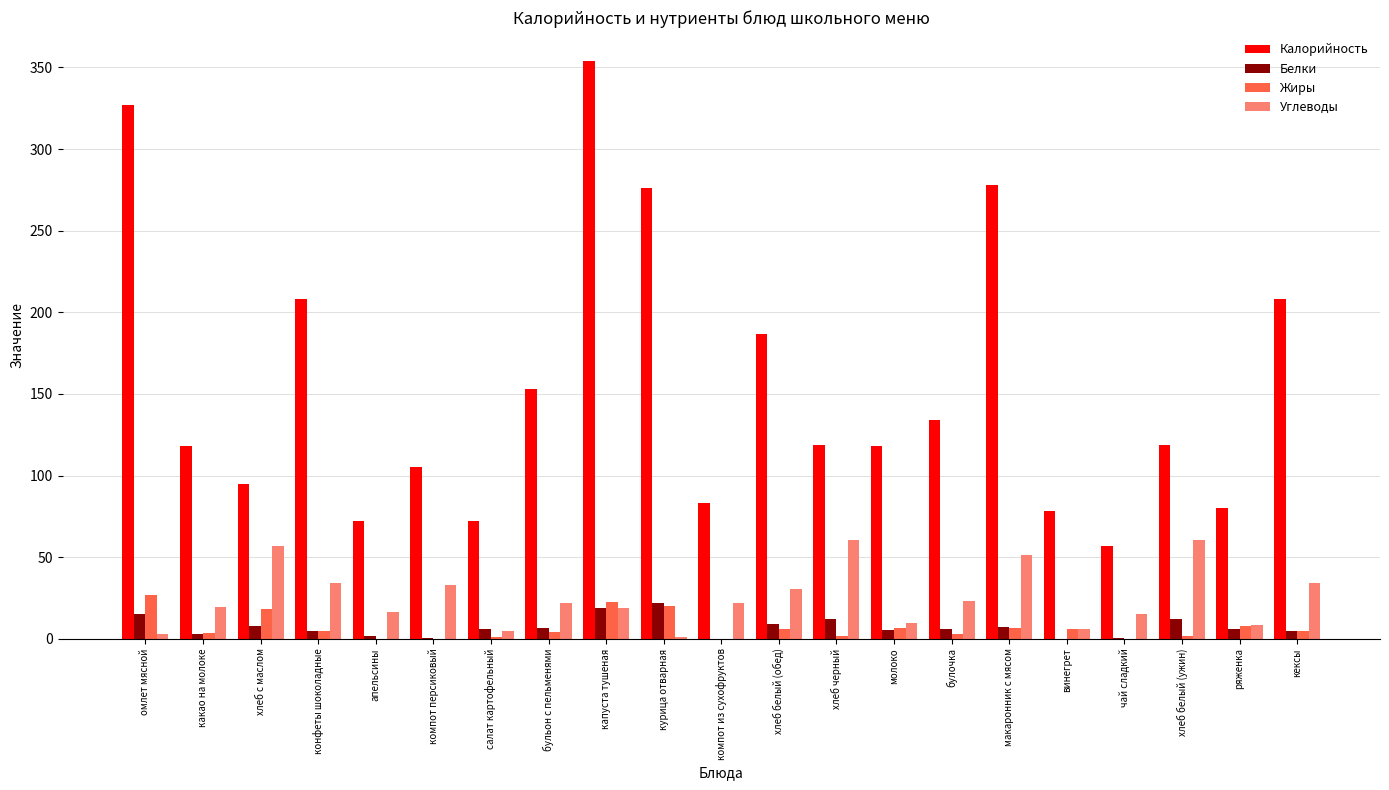

What is the maximum value for Жиры?

27.0